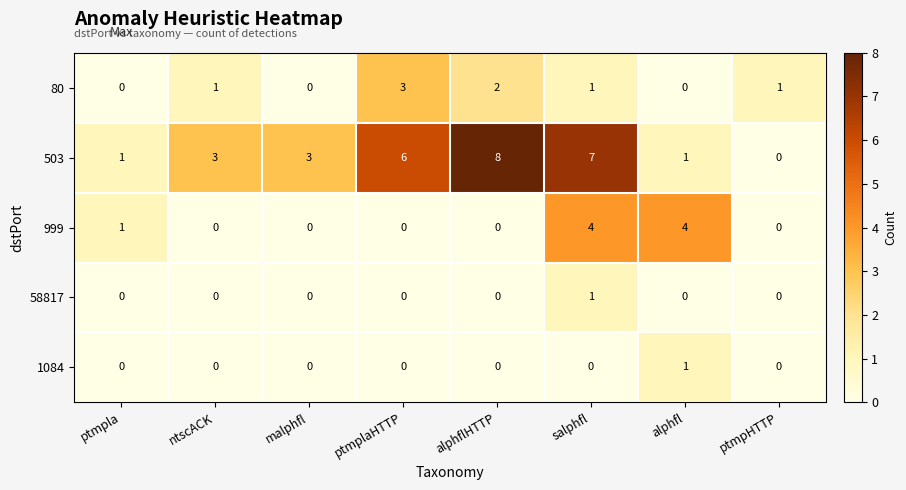

At how many categories does at least one series exceed 5?

3